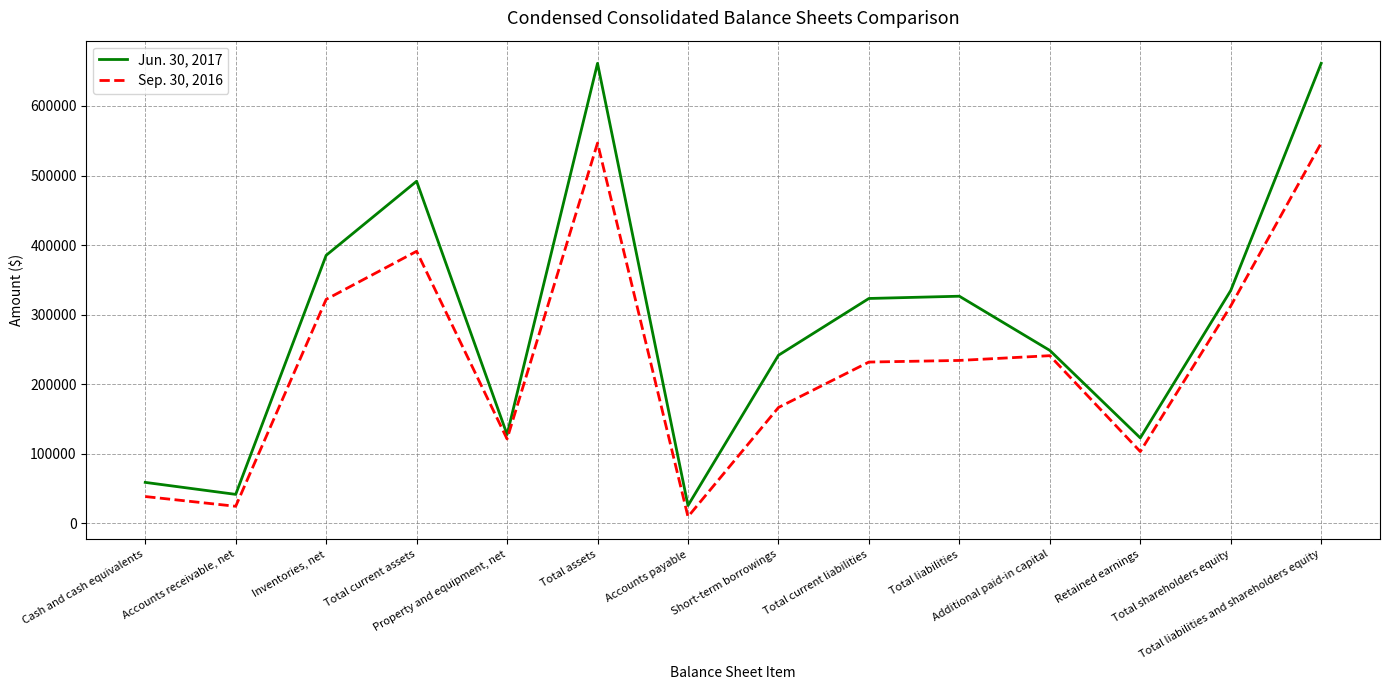

Which series has the widest spread of values?

Jun. 30, 2017